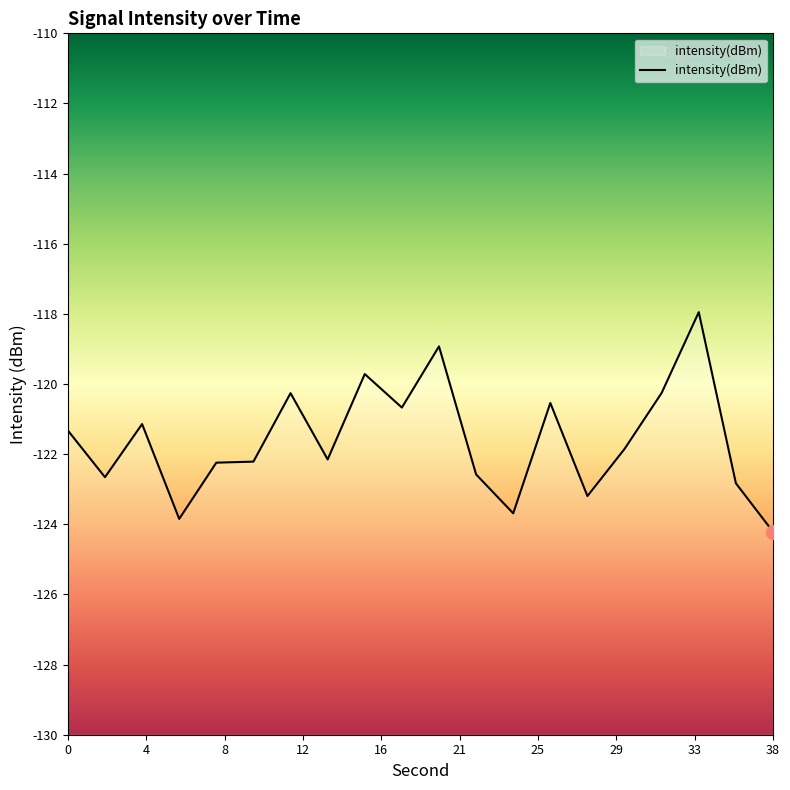

What is the smallest value displayed?

-124.2